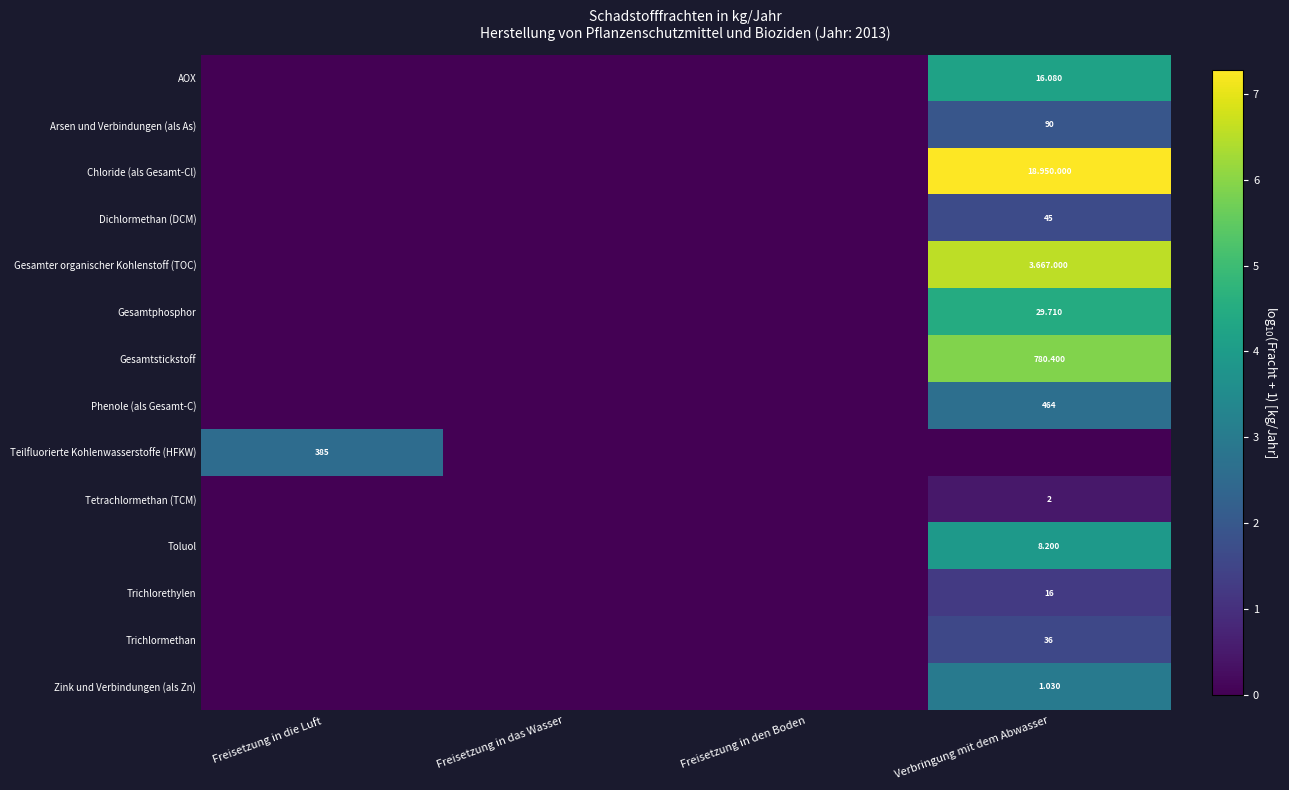

Count the Trichlormethan values in the range 0 to 1.

3